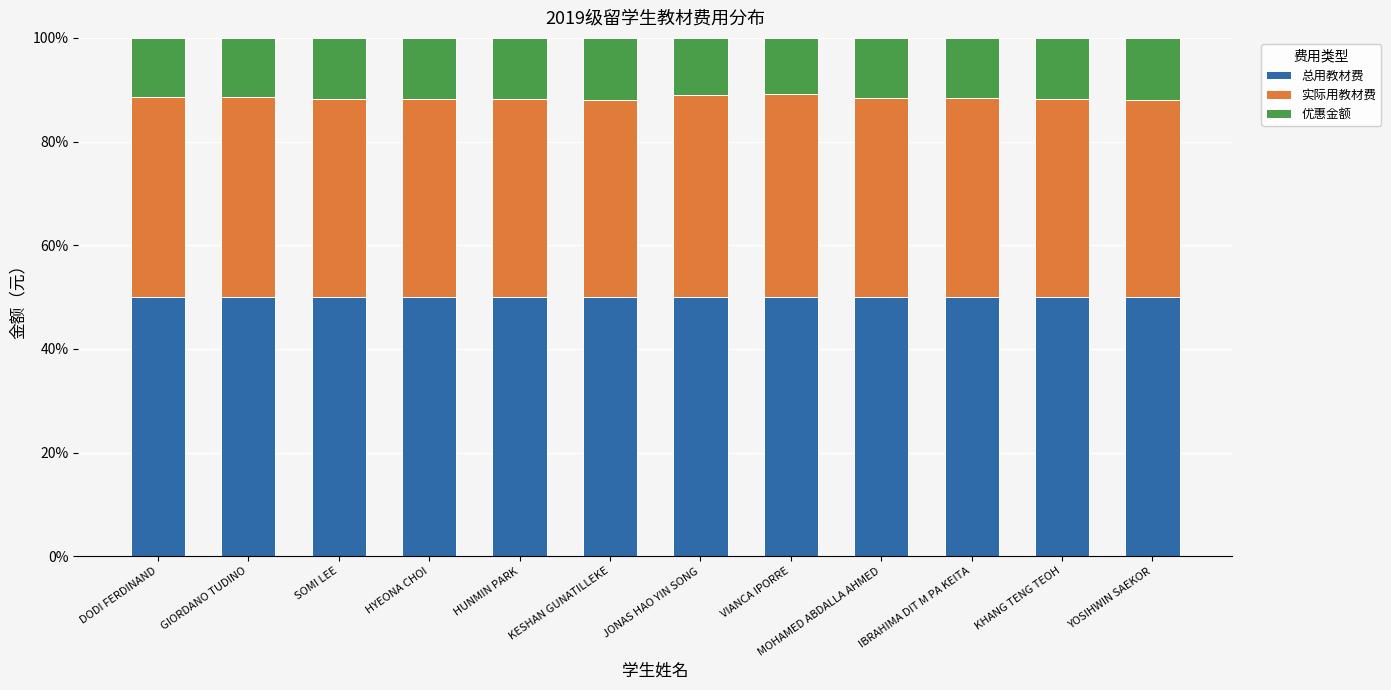

What is the total value across all series at DODI FERDINAND?

100.0